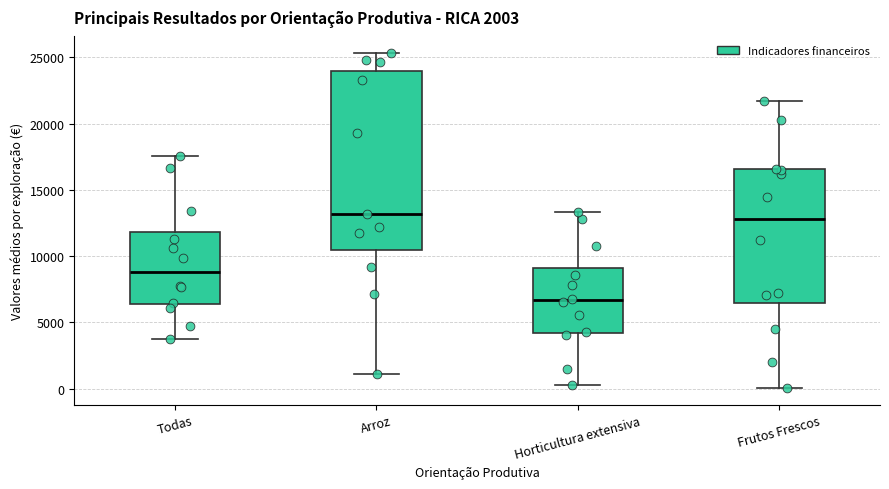

Comparing the boxes themselves (not the whiskers), which one is the tallest?

Arroz